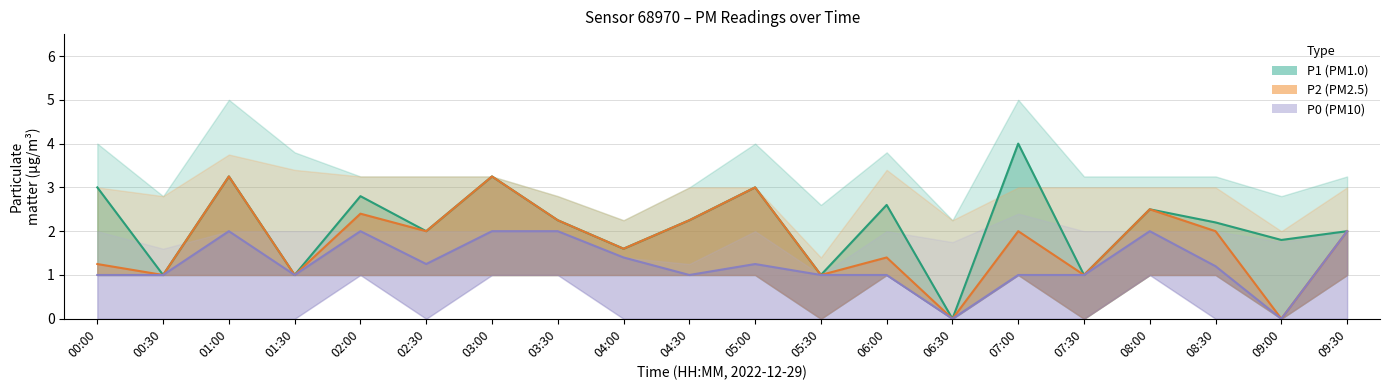

Where is the first local minimum for P0?

01:30